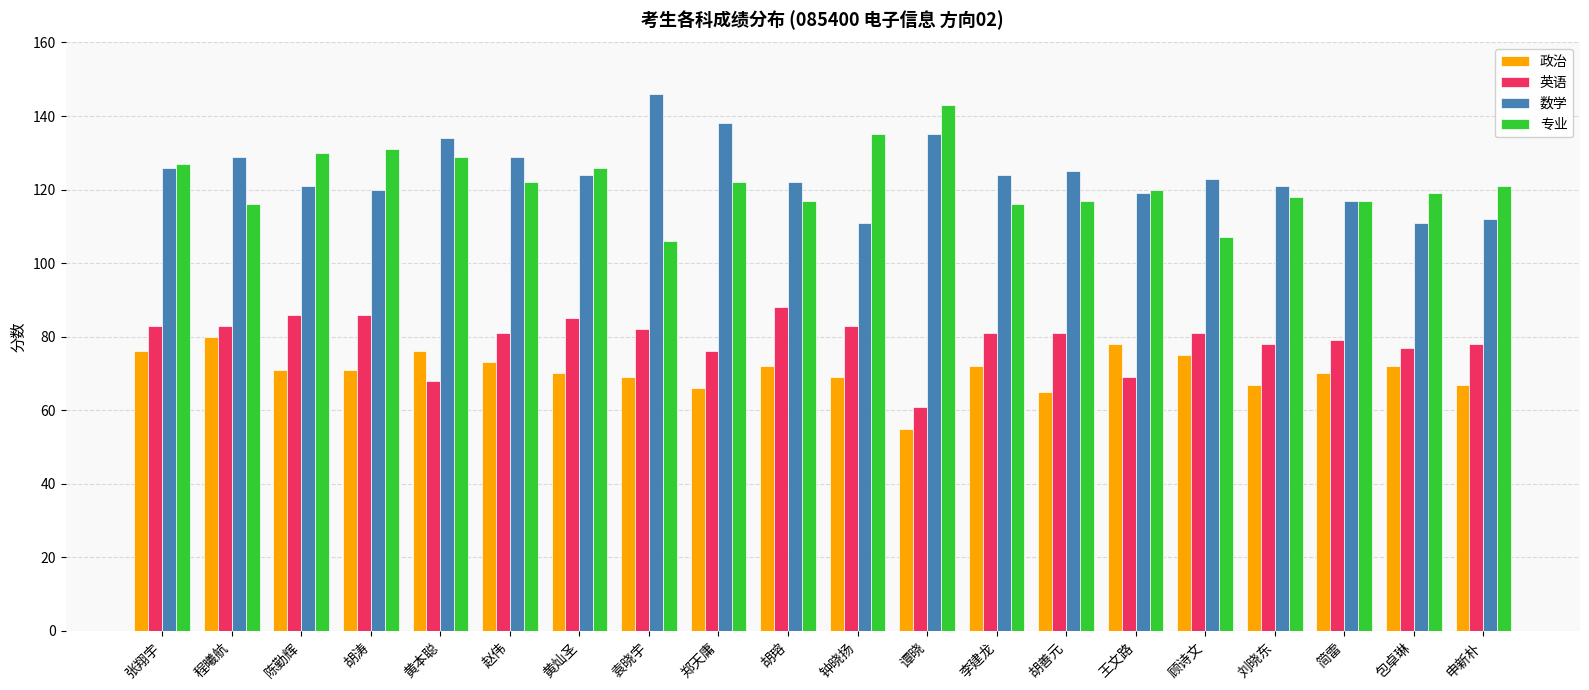

True or false: 政治 has a value of 69 at 袁晓宇.

True